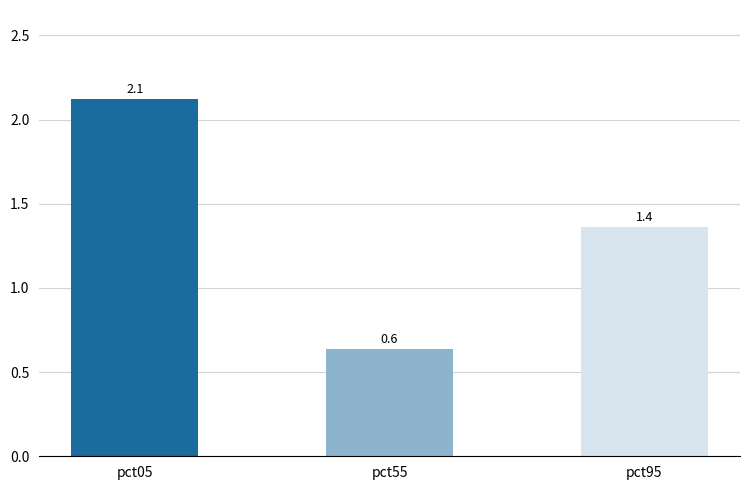

True or false: the data shows 1.4 at pct95.

True